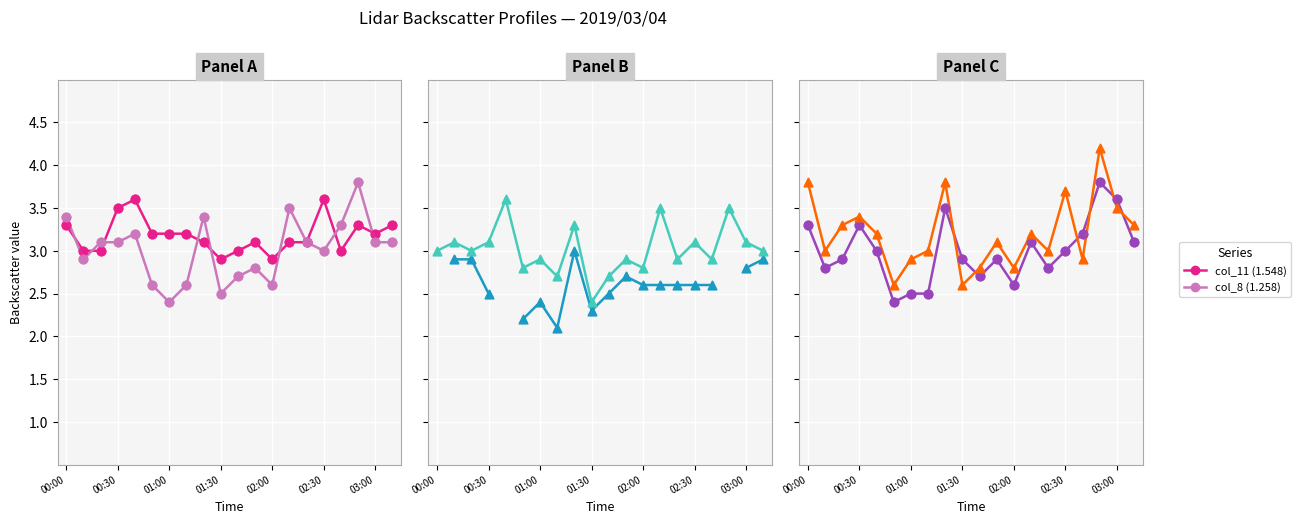

At how many categories does at least one series exceed 3?

17